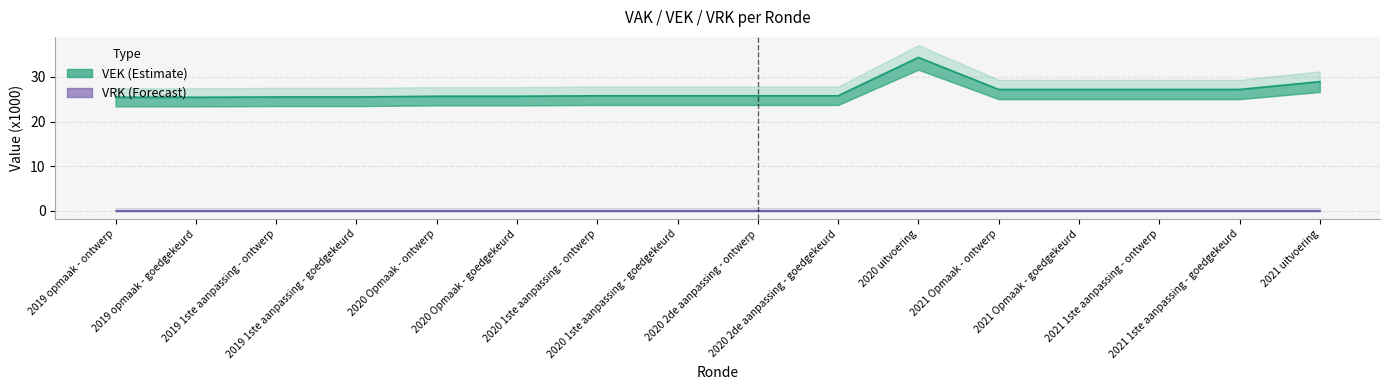

The chart shows a value of 34.4 at 2020 uitvoering. True or false?

True